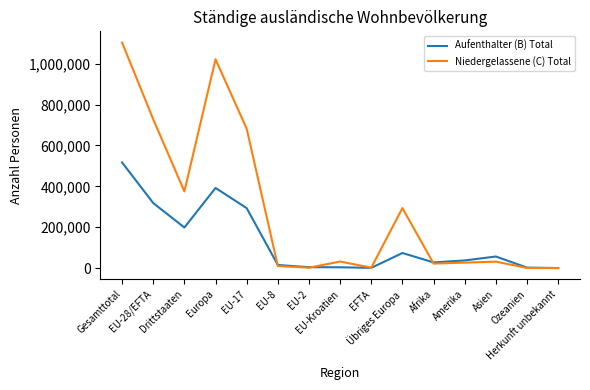

At how many categories does at least one series exceed 687202?

3